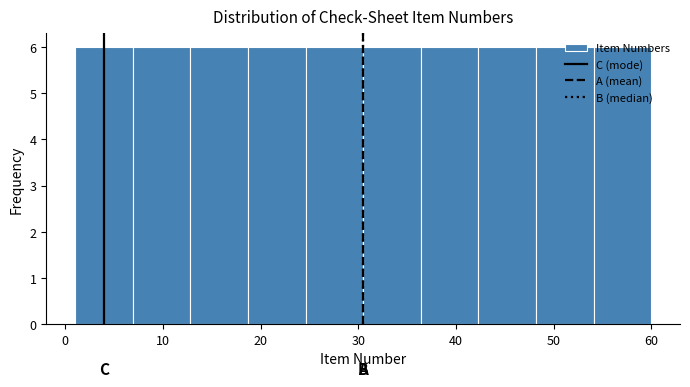

How tall is the bar that spans 24.6 to 30.5 on the x-axis? Neither the bar edges nor the heights are printed on the chart, so give them approximately, as read against the axes.

6